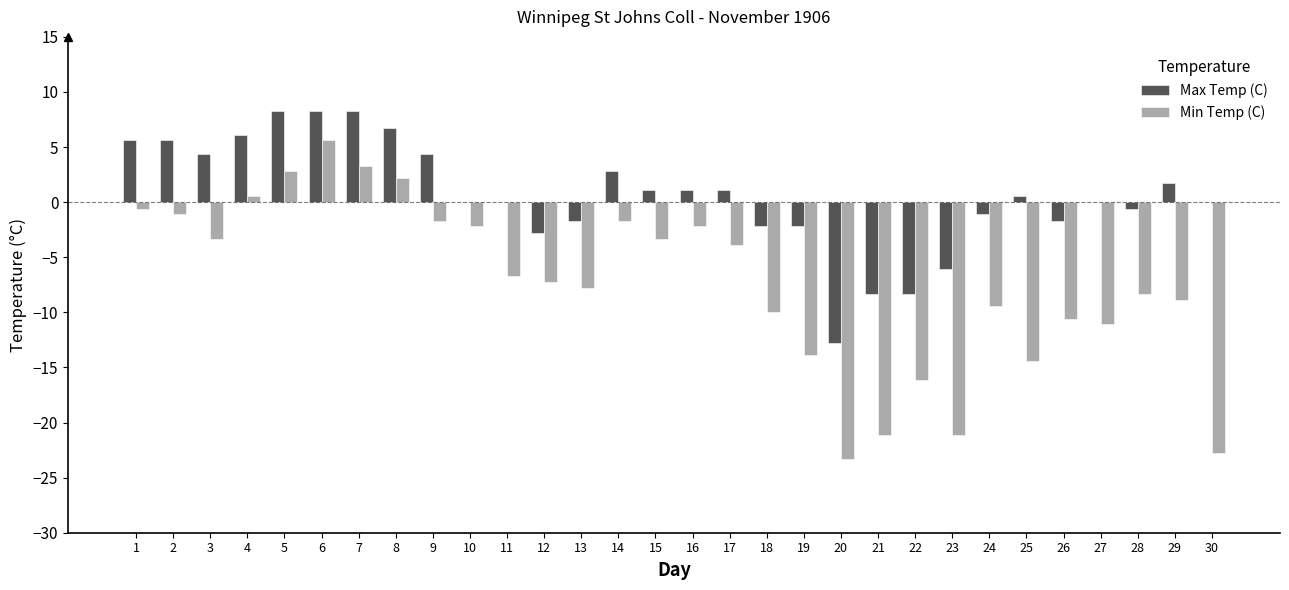

Reading left to right, extract all data points from this chart.

Max Temp (C): 1=5.6	2=5.6	3=4.4	4=6.1	5=8.3	6=8.3	7=8.3	8=6.7	9=4.4	10=0.0	11=0.0	12=-2.8	13=-1.7	14=2.8	15=1.1	16=1.1	17=1.1	18=-2.2	19=-2.2	20=-12.8	21=-8.3	22=-8.3	23=-6.1	24=-1.1	25=0.6	26=-1.7	27=0.0	28=-0.6	29=1.7	30=0.0
Min Temp (C): 1=-0.6	2=-1.1	3=-3.3	4=0.6	5=2.8	6=5.6	7=3.3	8=2.2	9=-1.7	10=-2.2	11=-6.7	12=-7.2	13=-7.8	14=-1.7	15=-3.3	16=-2.2	17=-3.9	18=-10.0	19=-13.9	20=-23.3	21=-21.1	22=-16.1	23=-21.1	24=-9.4	25=-14.4	26=-10.6	27=-11.1	28=-8.3	29=-8.9	30=-22.8